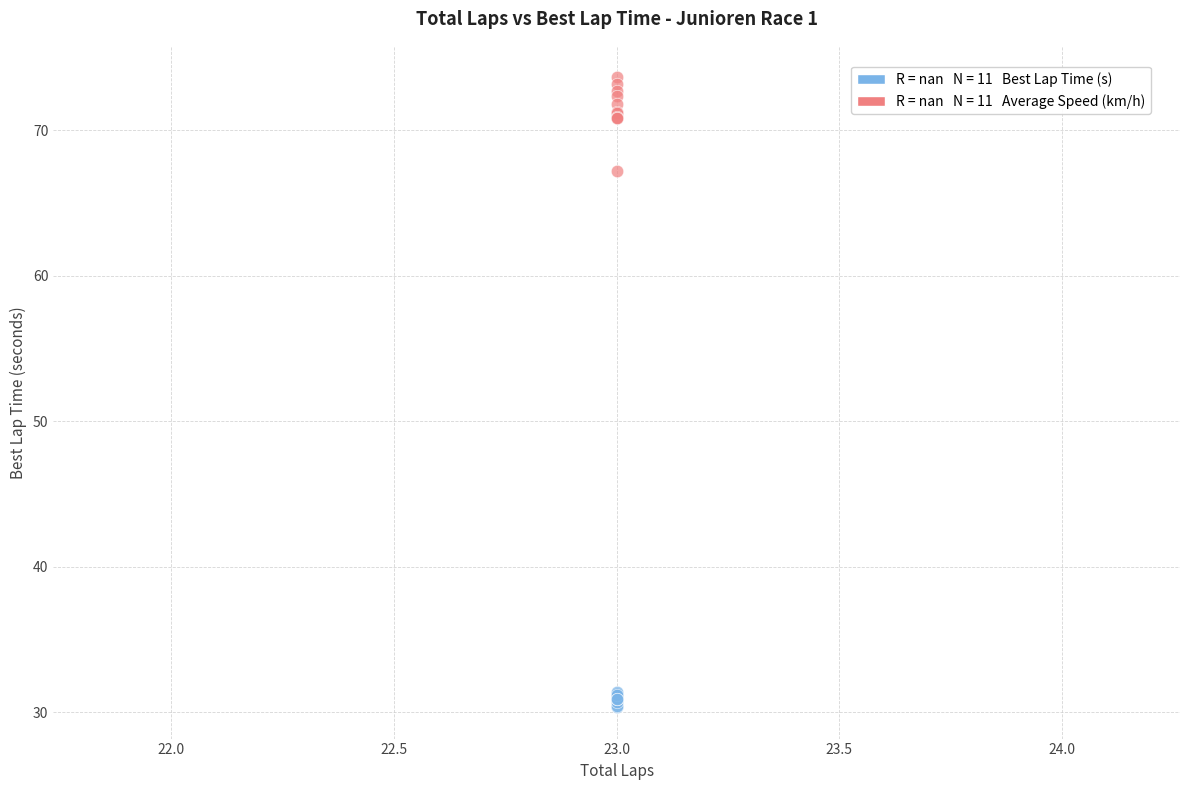

Across all series, what Y value is closest to 51?

67.2